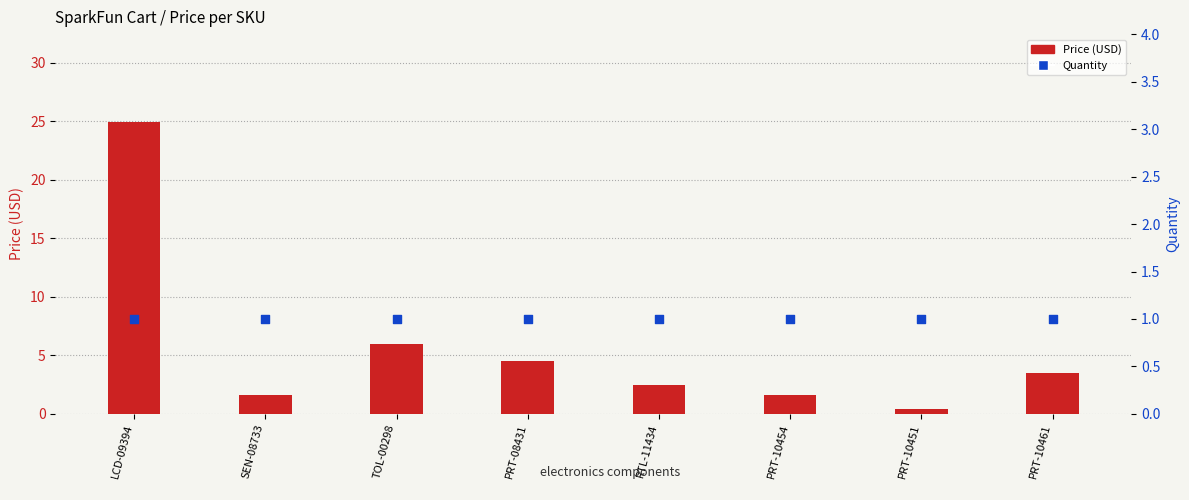

Which series has the largest total across all categories?

Price (USD)